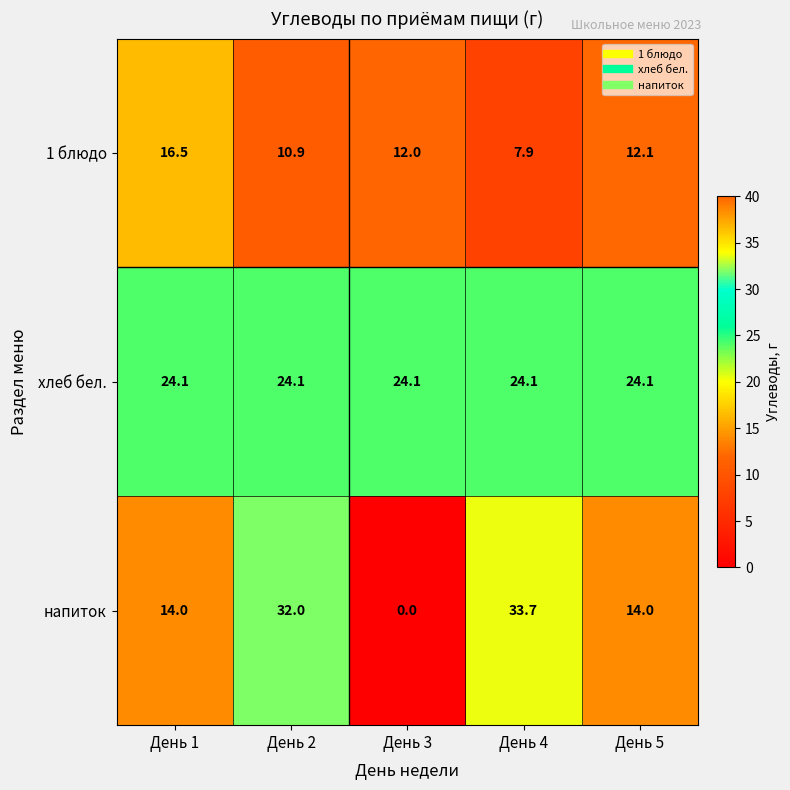

Which series has the widest spread of values?

напиток